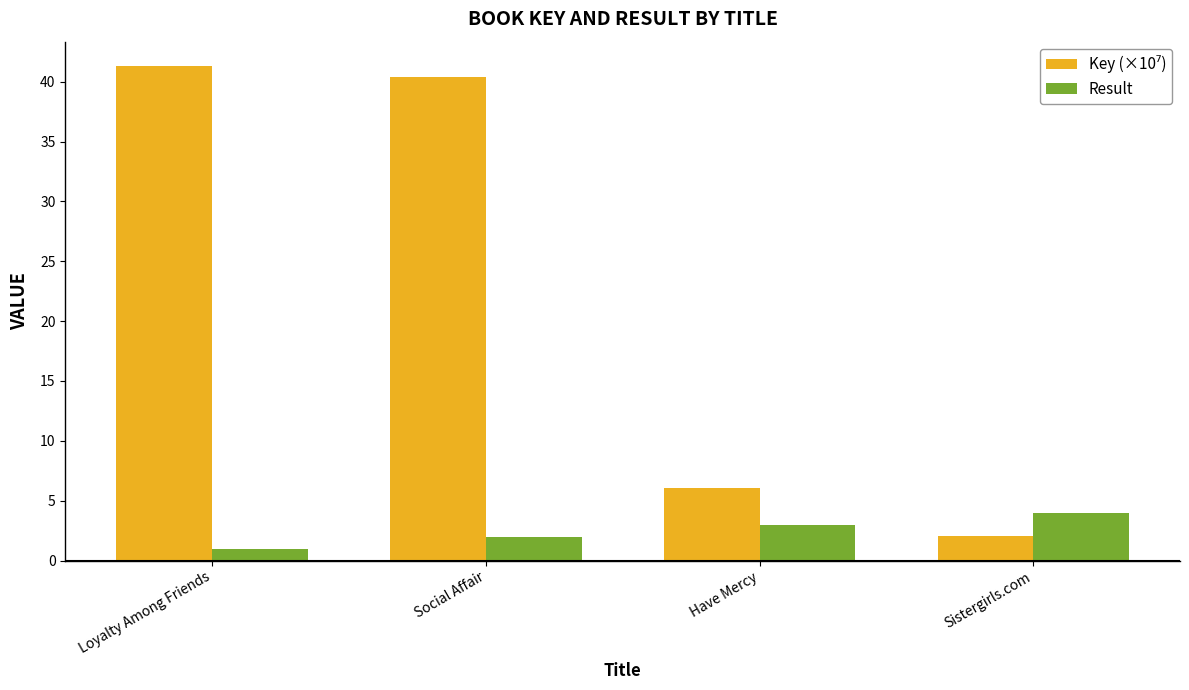

Is it true that Result equals 5.3 at Have Mercy?

False